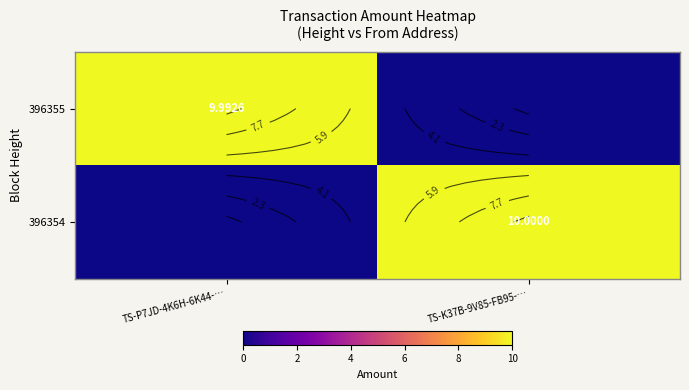

The 396355 series shows 10.0 at TS-P7JD-4K6H-6K44-…. True or false?

True